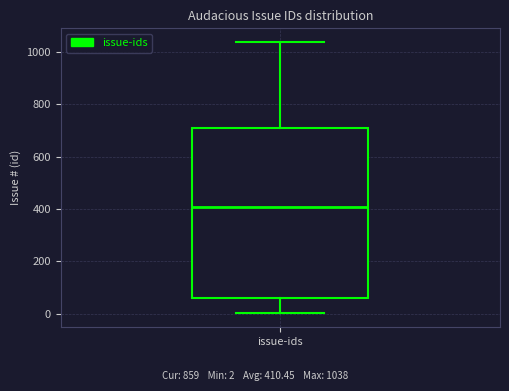

Transcribe this box plot: give where the median line is, the range the box spans, and where the two whiskers end, as read against the y-axis. The values are not printed on the chart, so give them approximately, as read against the axis.

median 400, box 60 to 700, whiskers 0 to 1040